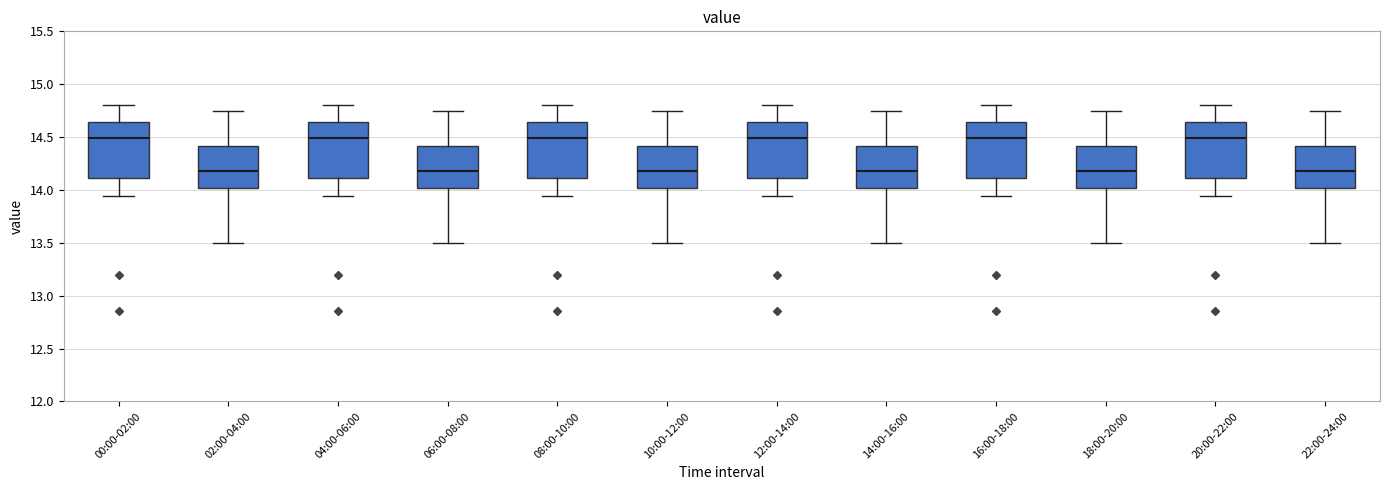

Reading left to right, transcribe this box plot: for each box, give where its median line is, the range the box spans, and where its two whiskers end, as read against the y-axis. The values are not printed on the chart, so give them approximately, as read against the axis.

00:00-02:00: median 14.50, box 14.10 to 14.65, whiskers 13.95 to 14.80
02:00-04:00: median 14.20, box 14.00 to 14.40, whiskers 13.50 to 14.75
04:00-06:00: median 14.50, box 14.10 to 14.65, whiskers 13.95 to 14.80
06:00-08:00: median 14.20, box 14.00 to 14.40, whiskers 13.50 to 14.75
08:00-10:00: median 14.50, box 14.10 to 14.65, whiskers 13.95 to 14.80
10:00-12:00: median 14.20, box 14.00 to 14.40, whiskers 13.50 to 14.75
12:00-14:00: median 14.50, box 14.10 to 14.65, whiskers 13.95 to 14.80
14:00-16:00: median 14.20, box 14.00 to 14.40, whiskers 13.50 to 14.75
16:00-18:00: median 14.50, box 14.10 to 14.65, whiskers 13.95 to 14.80
18:00-20:00: median 14.20, box 14.00 to 14.40, whiskers 13.50 to 14.75
20:00-22:00: median 14.50, box 14.10 to 14.65, whiskers 13.95 to 14.80
22:00-24:00: median 14.20, box 14.00 to 14.40, whiskers 13.50 to 14.75